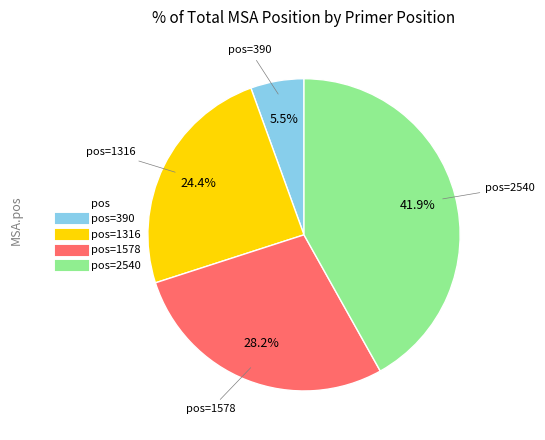

Is there a majority slice in this chart?

No